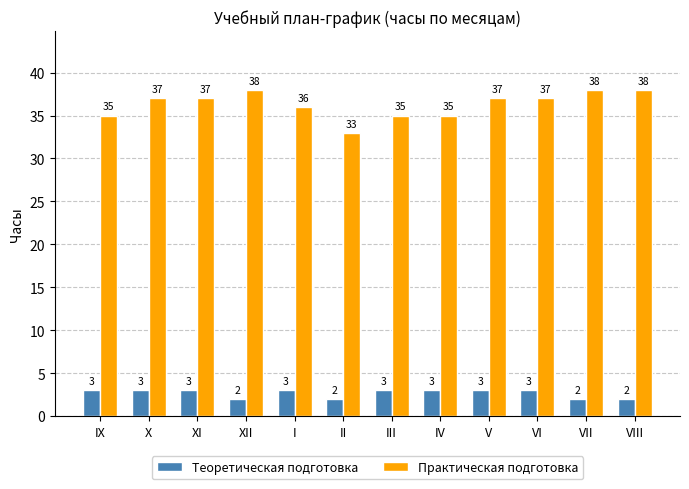

What is the minimum value for Практическая подготовка?

33